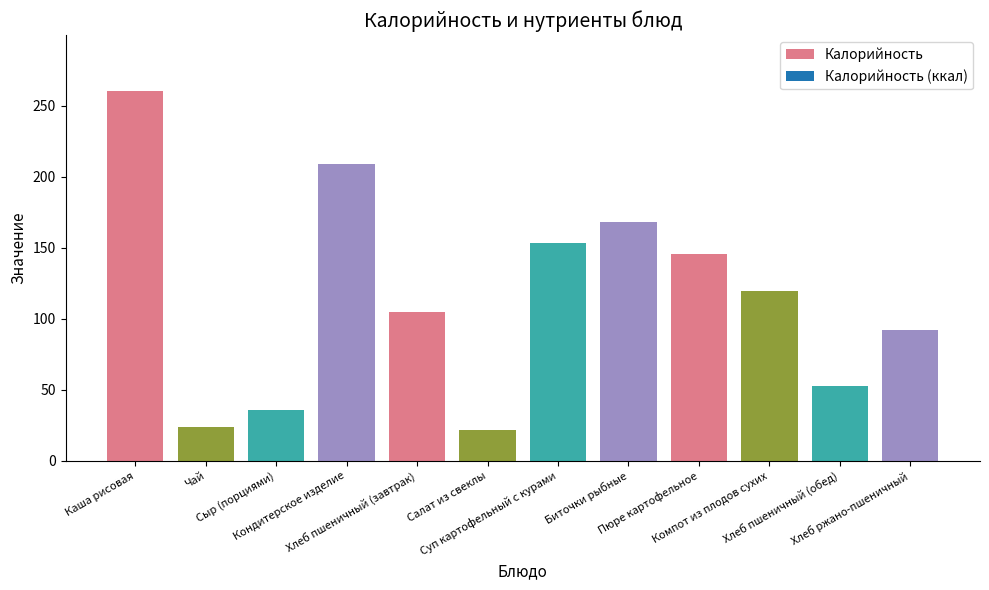

What is the average value?

115.5